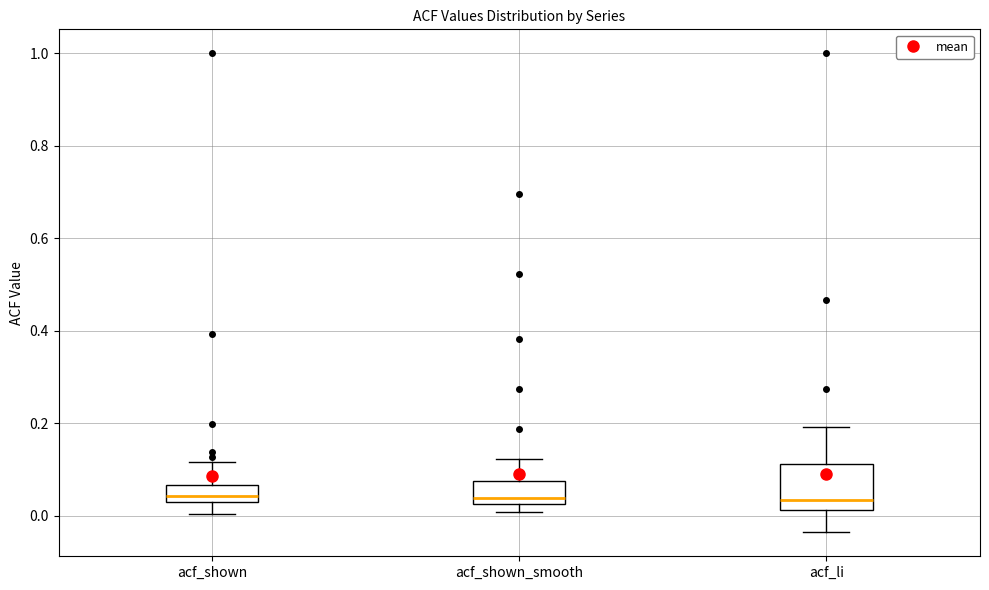

Reading left to right, transcribe this box plot: for each box, give where its median line is, the range the box spans, and where its two whiskers end, as read against the y-axis. The values are not printed on the chart, so give them approximately, as read against the axis.

acf_shown: median 0.04 (just above the box's lower edge), box 0.04 to 0.06, whiskers 0.00 to 0.12
acf_shown_smooth: median 0.04, box 0.02 to 0.08, whiskers 0.00 to 0.12
acf_li: median 0.04, box 0.02 to 0.12, whiskers -0.04 to 0.20